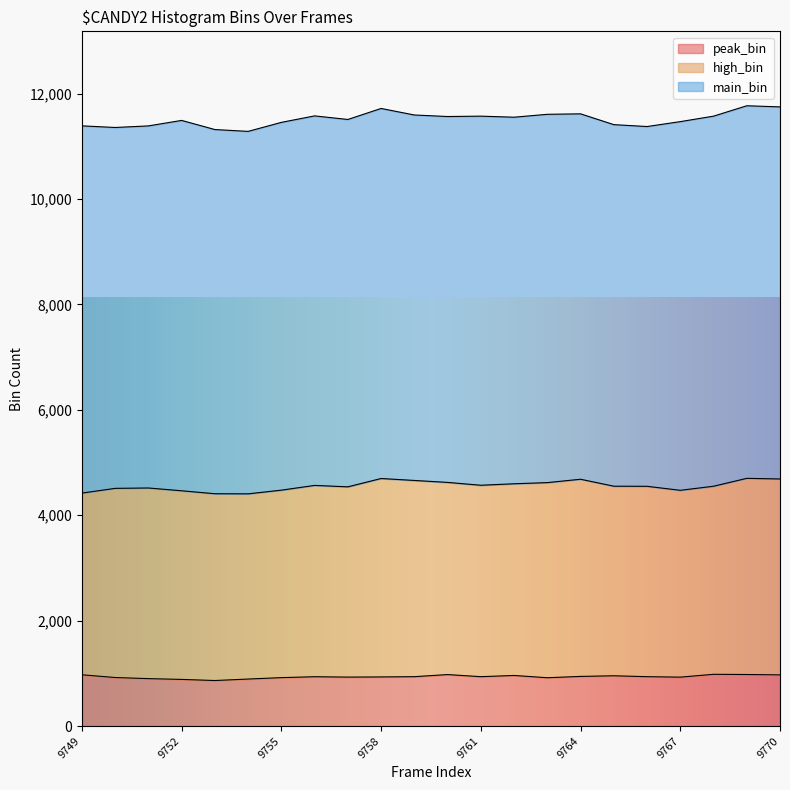

What is the minimum value shown in the chart?

864